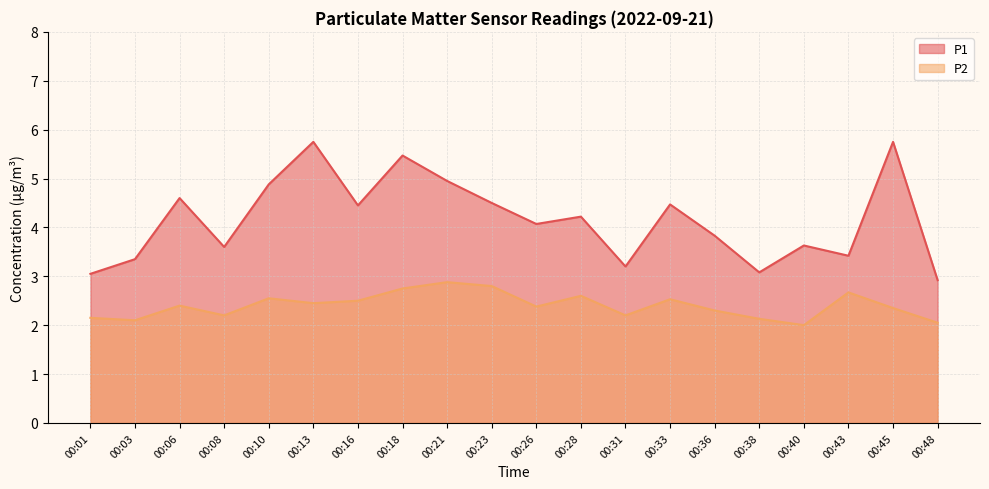

At how many categories does at least one series exceed 2?

20